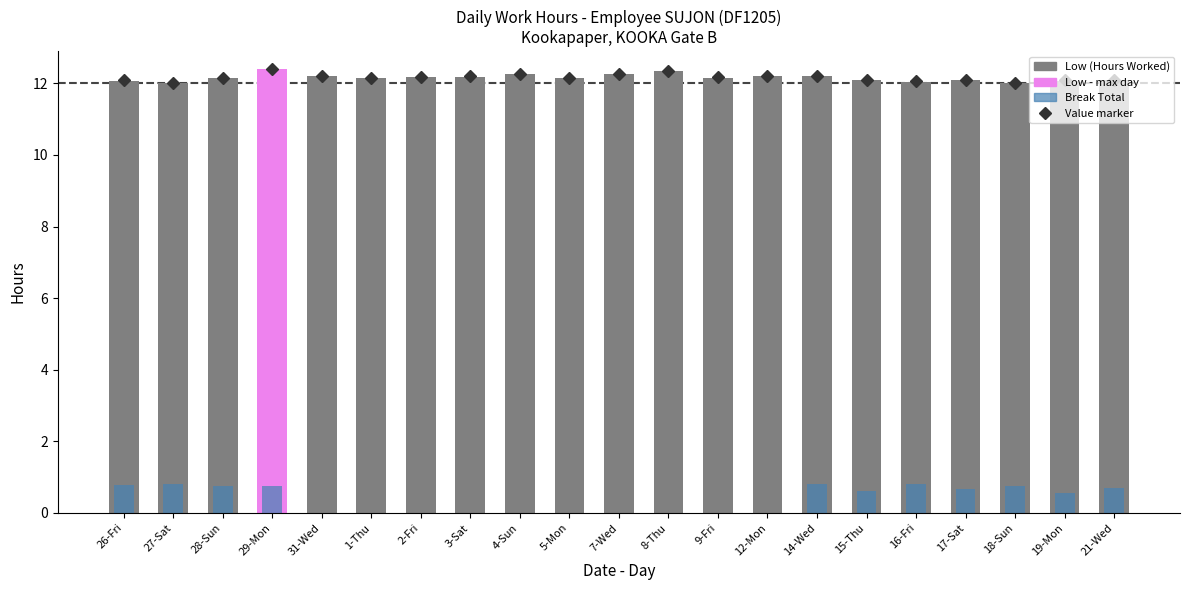

How many bars are there in total?

42